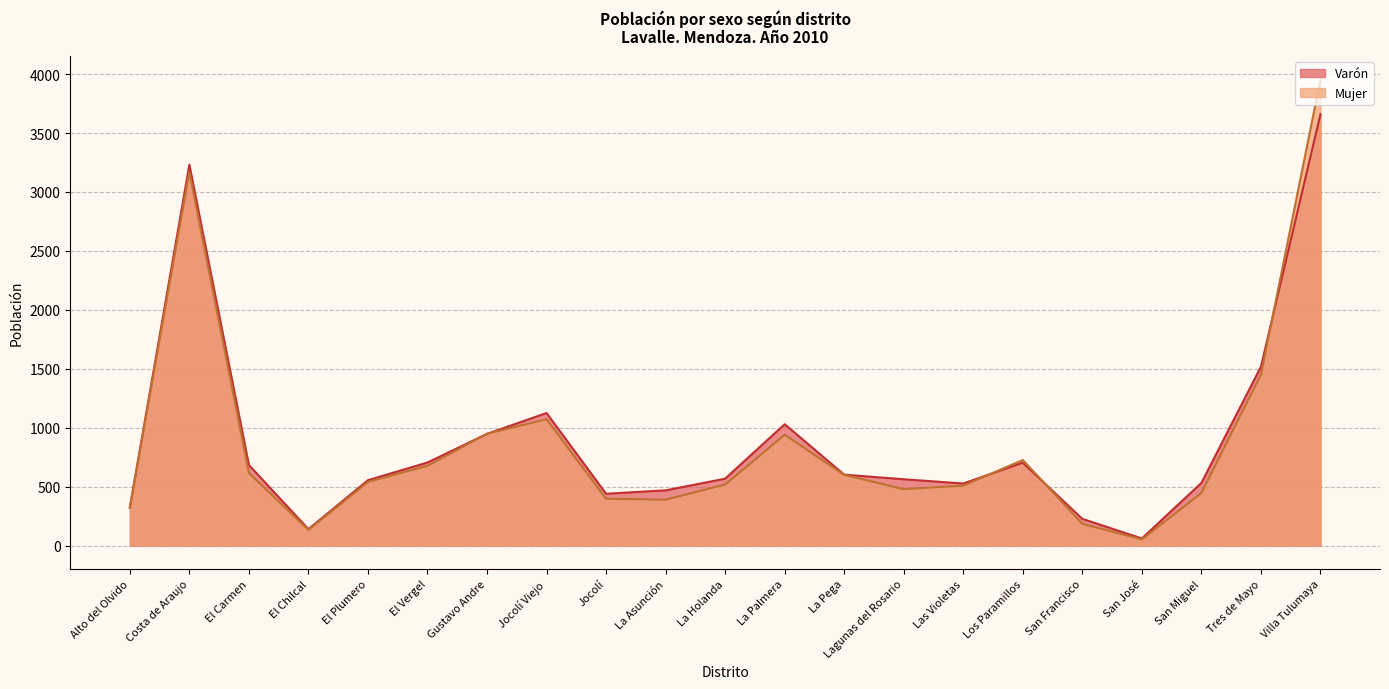

Count the number of data series in this chart.

2